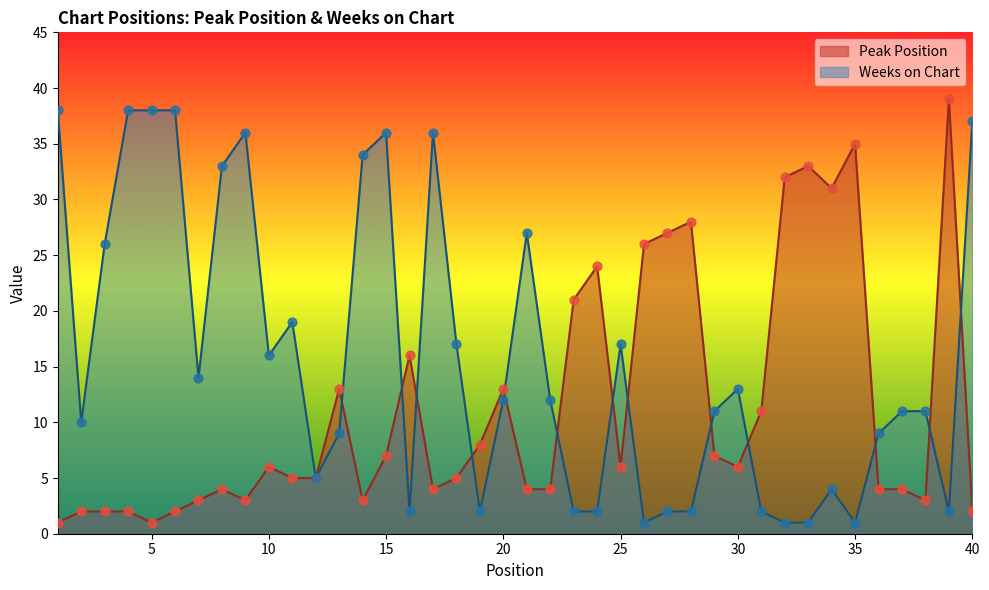

Which series has the largest total across all categories?

Weeks on Chart